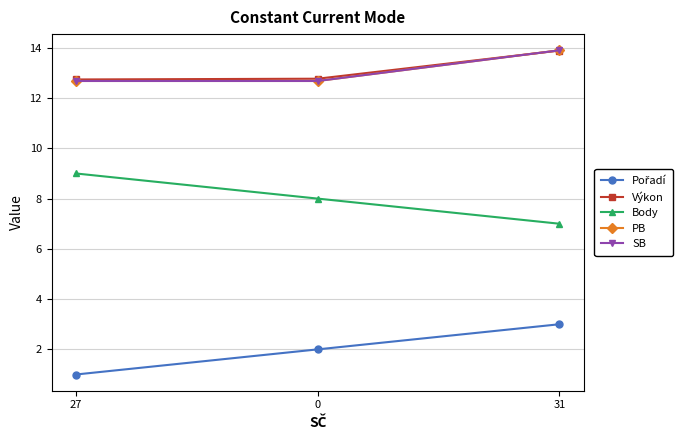

Which series has the widest spread of values?

Pořadí